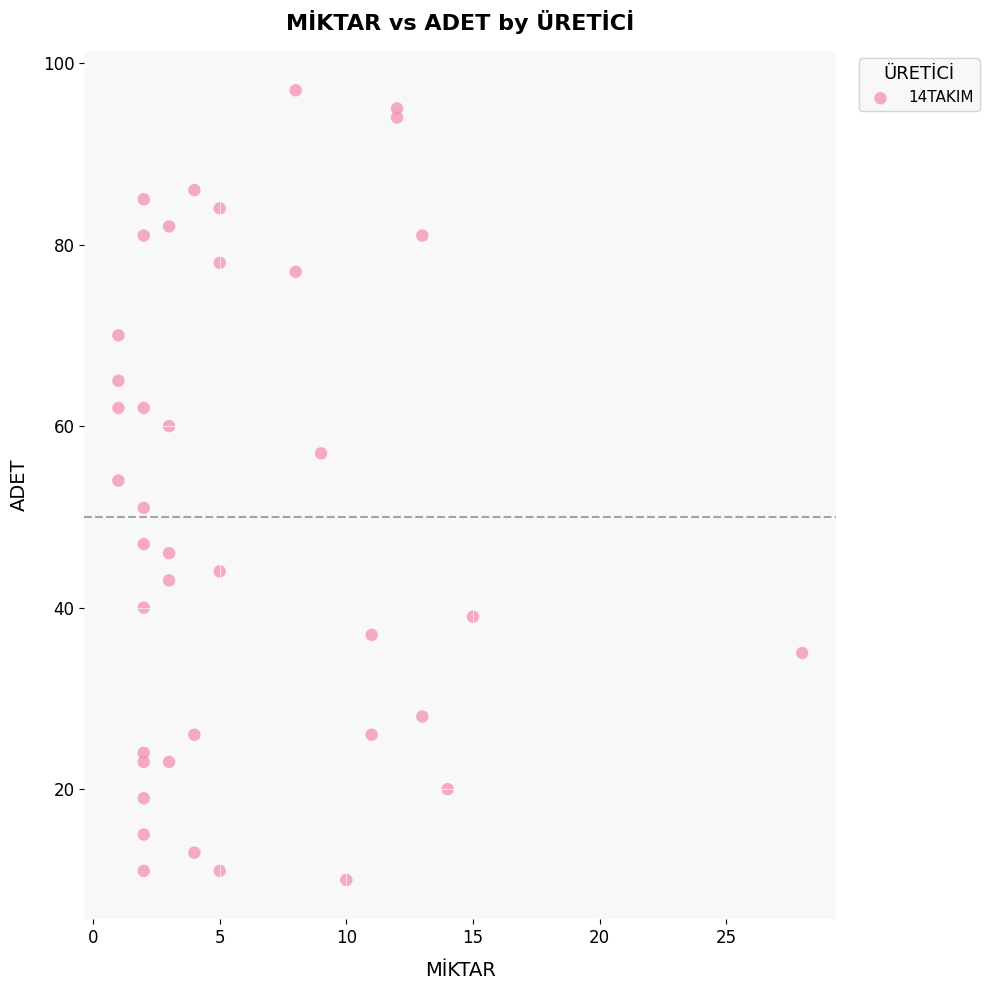

What Y value in the scatter plot is closest to 53?

54